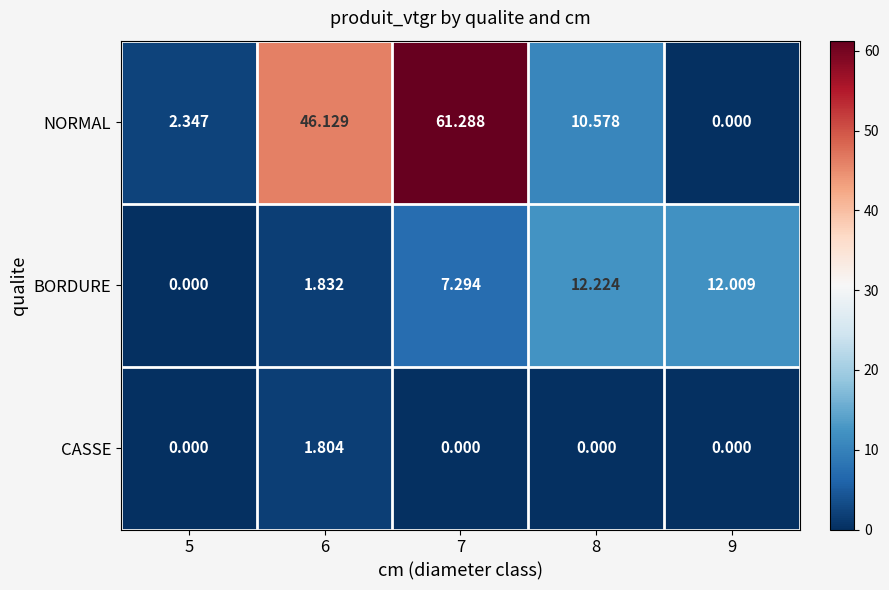

What is the total value across all series at 6?

49.8